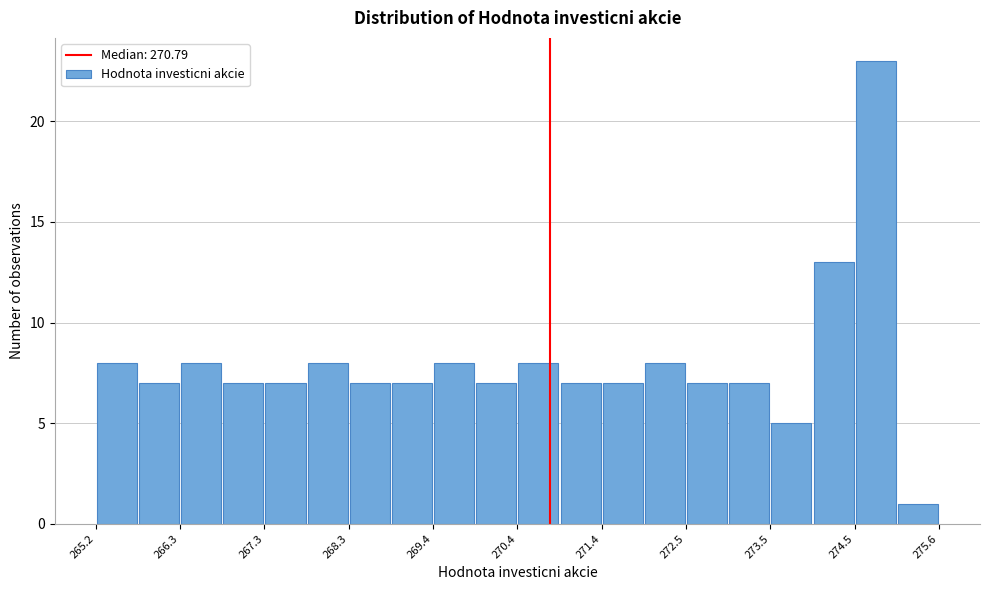

Around what value on the x-axis is the tallest bar? Give the approximate position of its centre, as read against the axis.

274.8